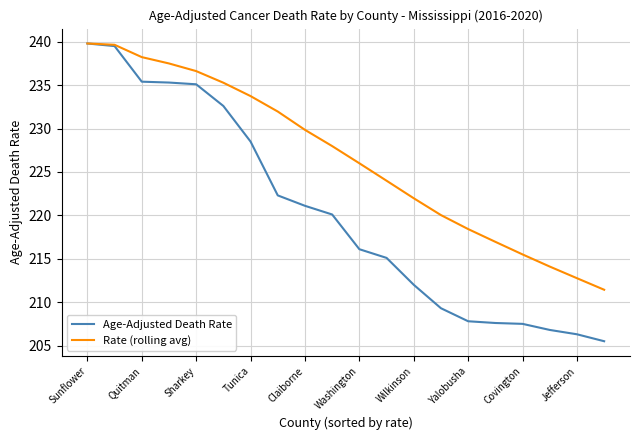

What is the average value of the Rate (rolling avg) series?

226.6